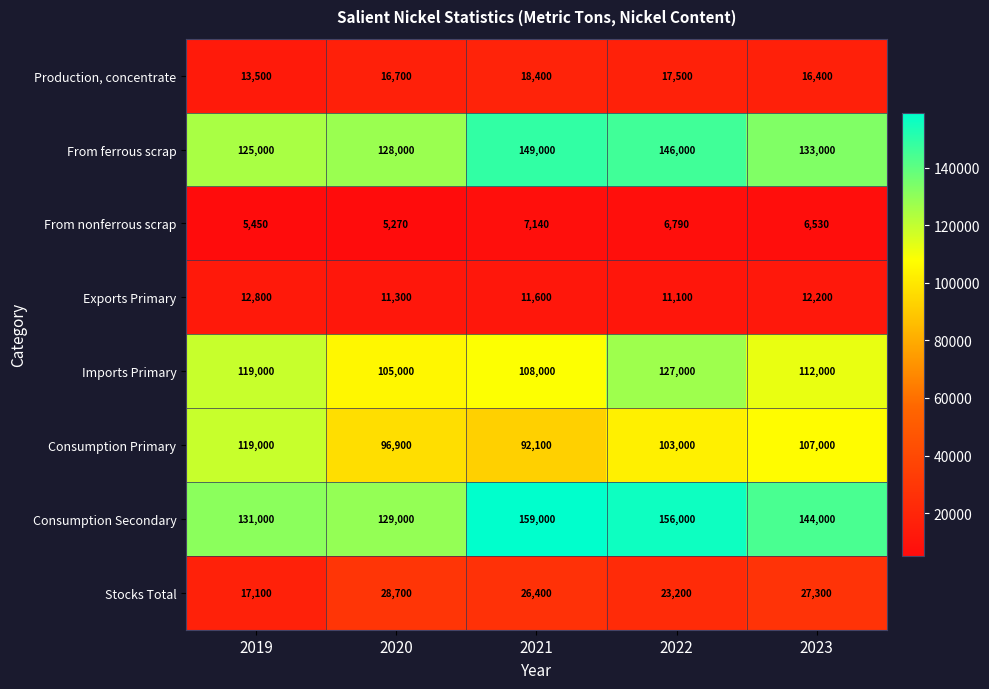

What is the maximum value for Consumption Secondary?

159000